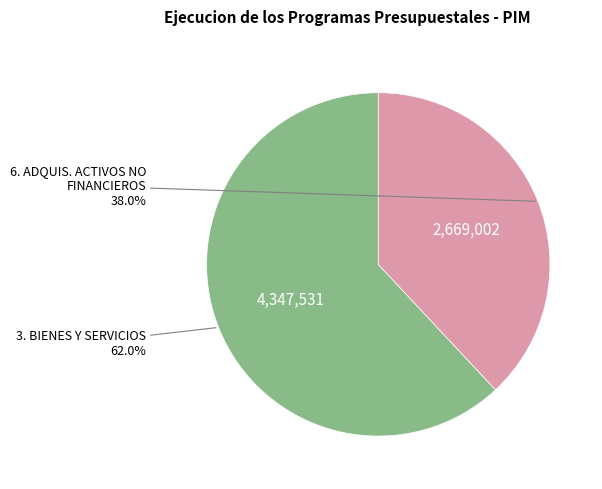

Does any single category account for the majority?

Yes